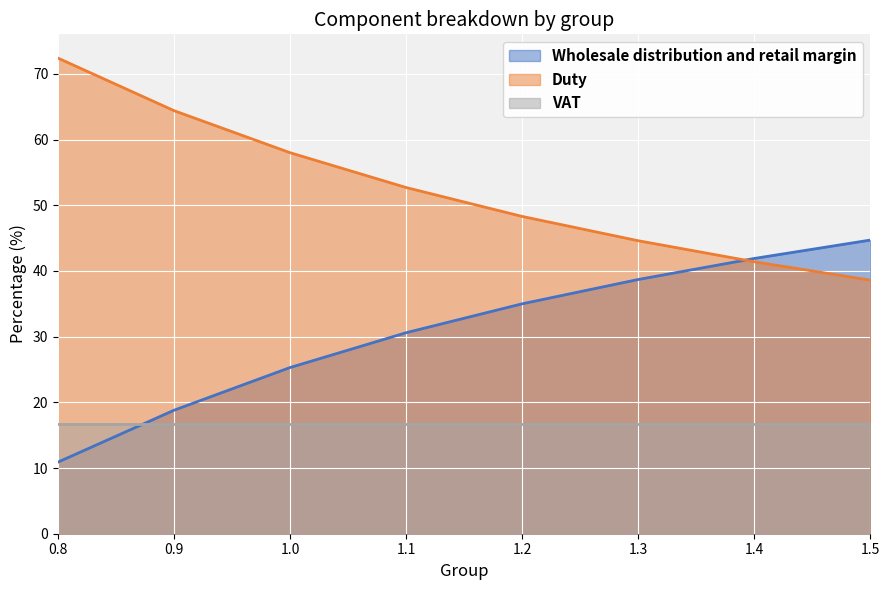

Between 1.3 and 1.5, which is larger?

1.5